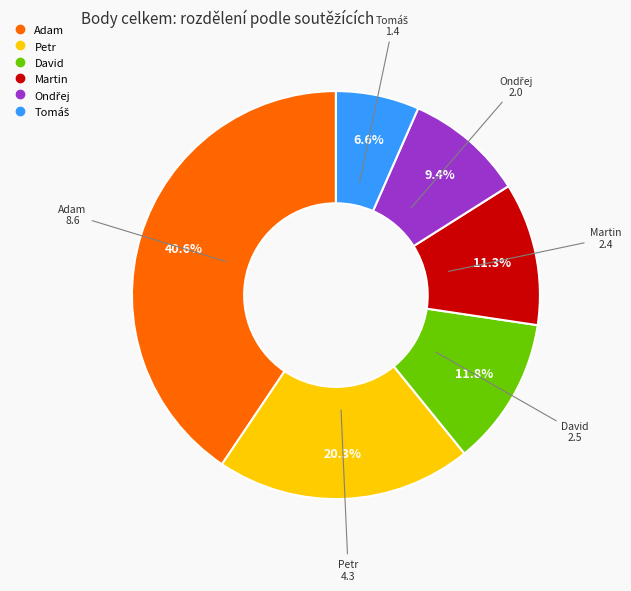

Between Petr and Martin, which is larger?

Petr